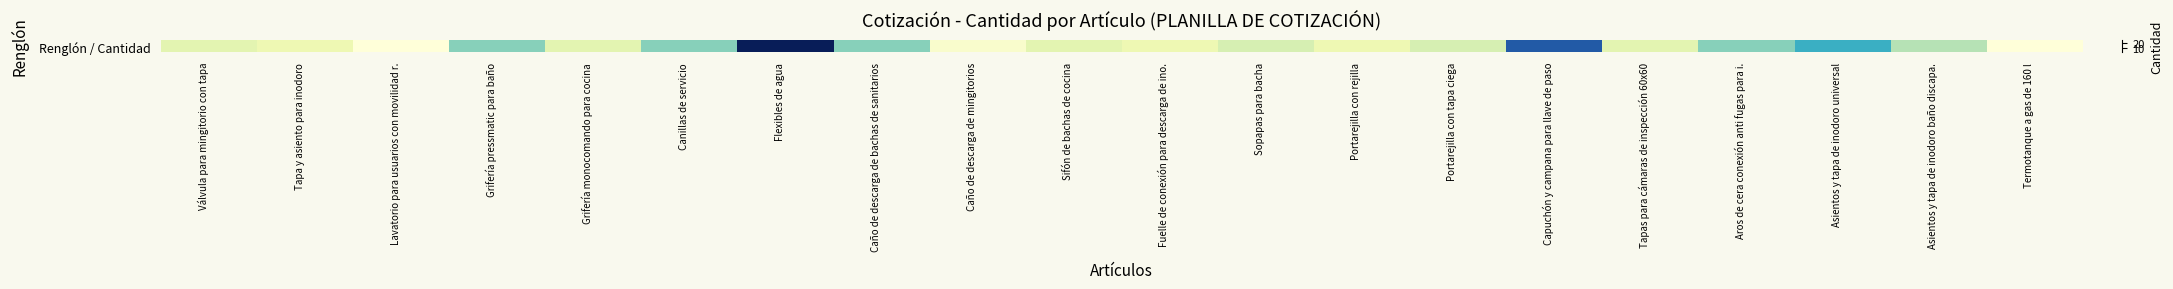

What is the sum of the values at Canillas de servicio and Flexibles de agua?

36